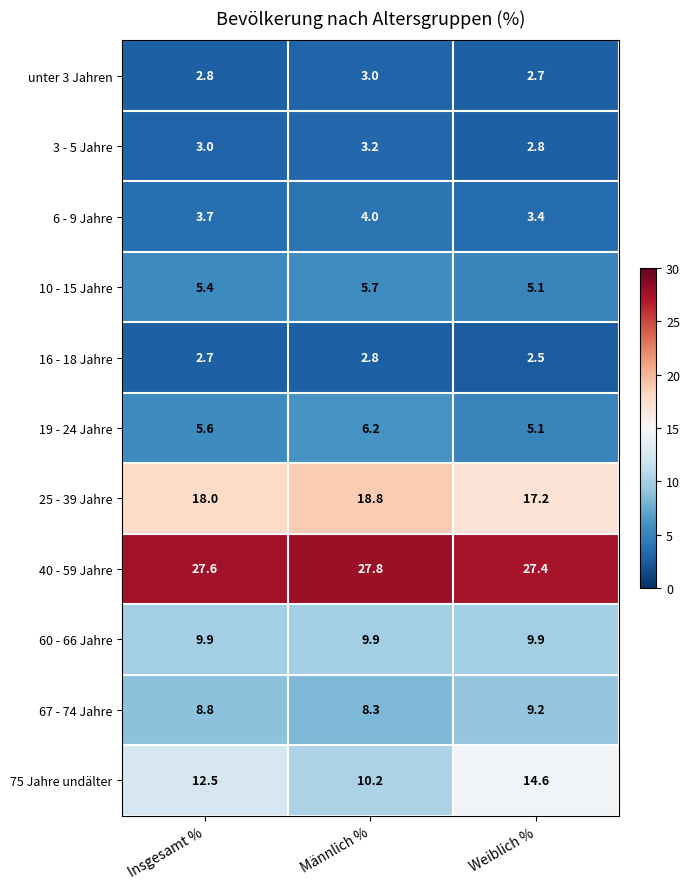

True or false: 40 - 59 Jahre has a value of 41.5 at Männlich %.

False